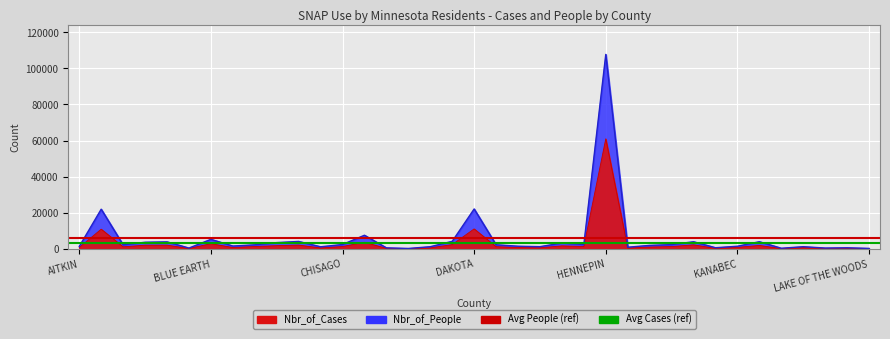

What is the average value of the Avg Cases series?

3306.3